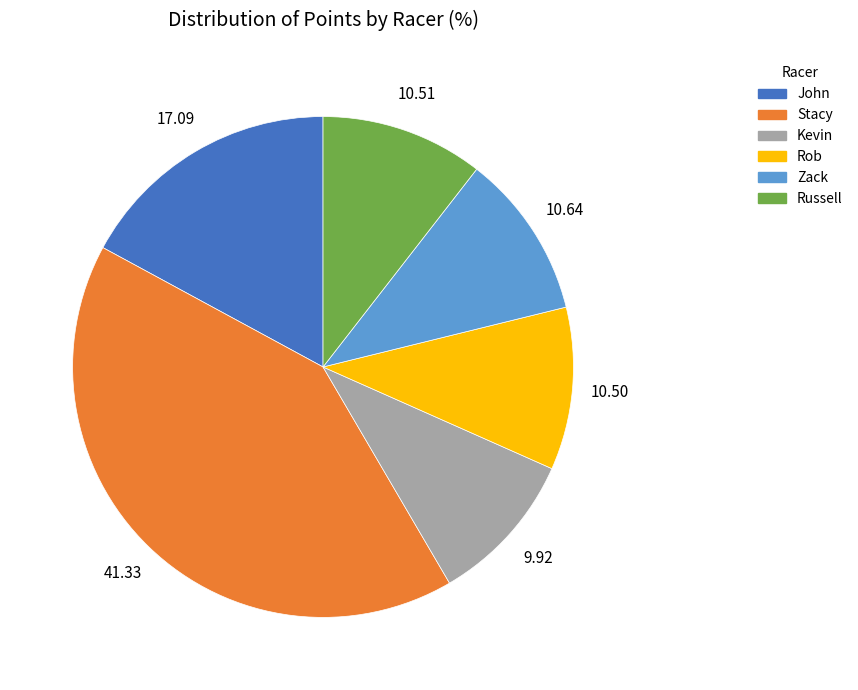

Does any single category account for the majority?

No